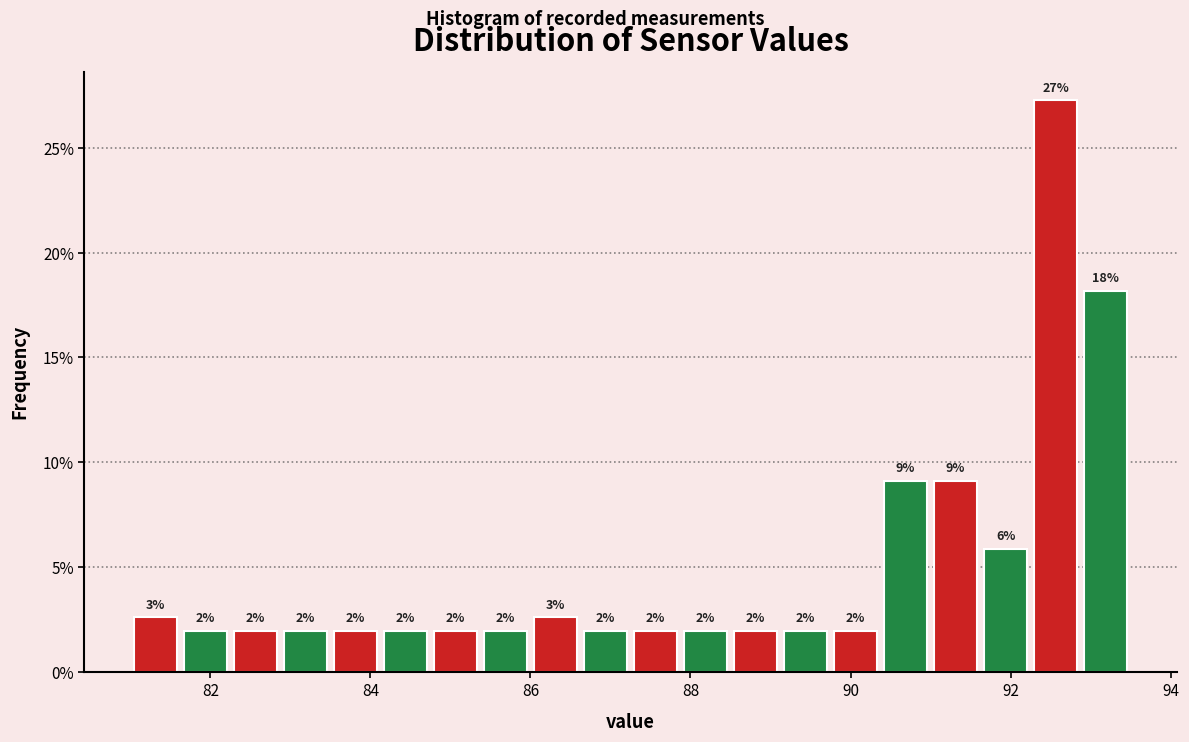

Around what value on the x-axis is the tallest bar? Give the approximate position of its centre, as read against the axis.

92.6